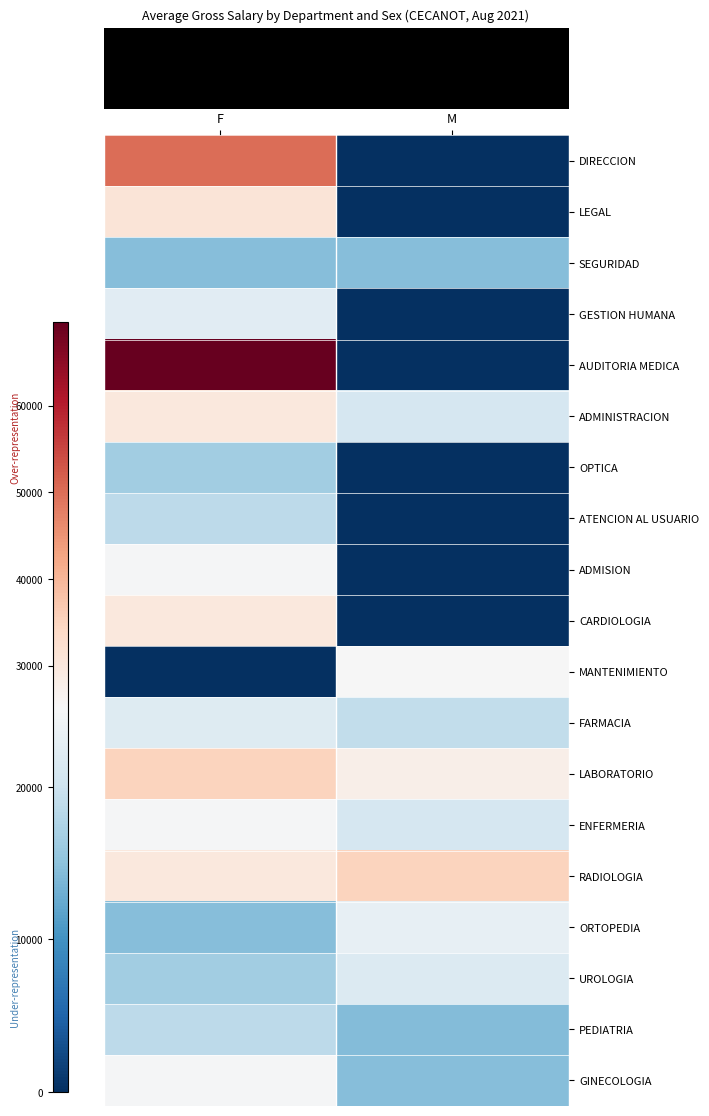

True or false: ATENCION AL USUARIO has a value of 30954 at F.

False